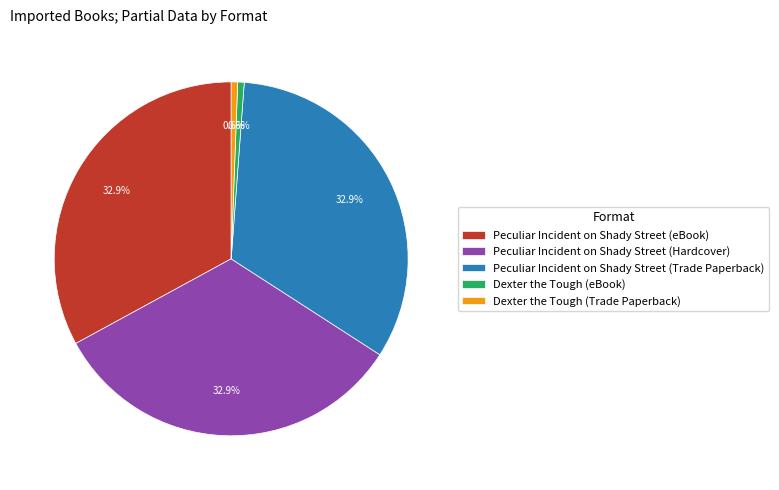

How many segments does this pie chart have?

5